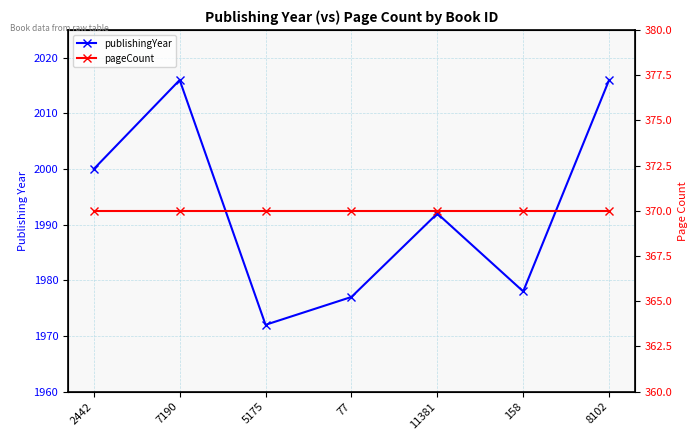

How many lines are shown in the chart?

2